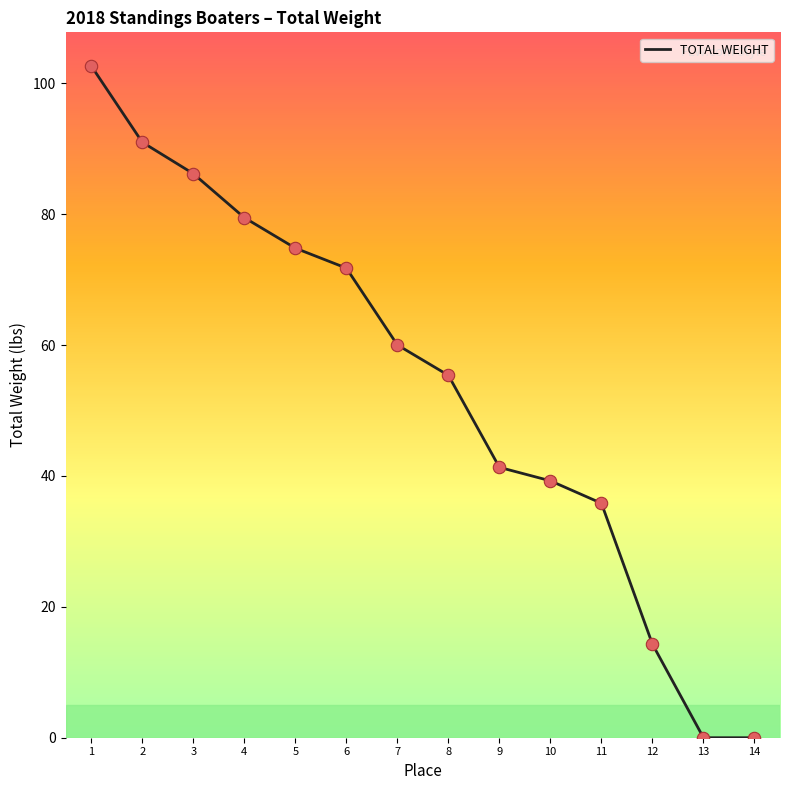

What is the ratio of the value at 11 to the value at 5?

0.5